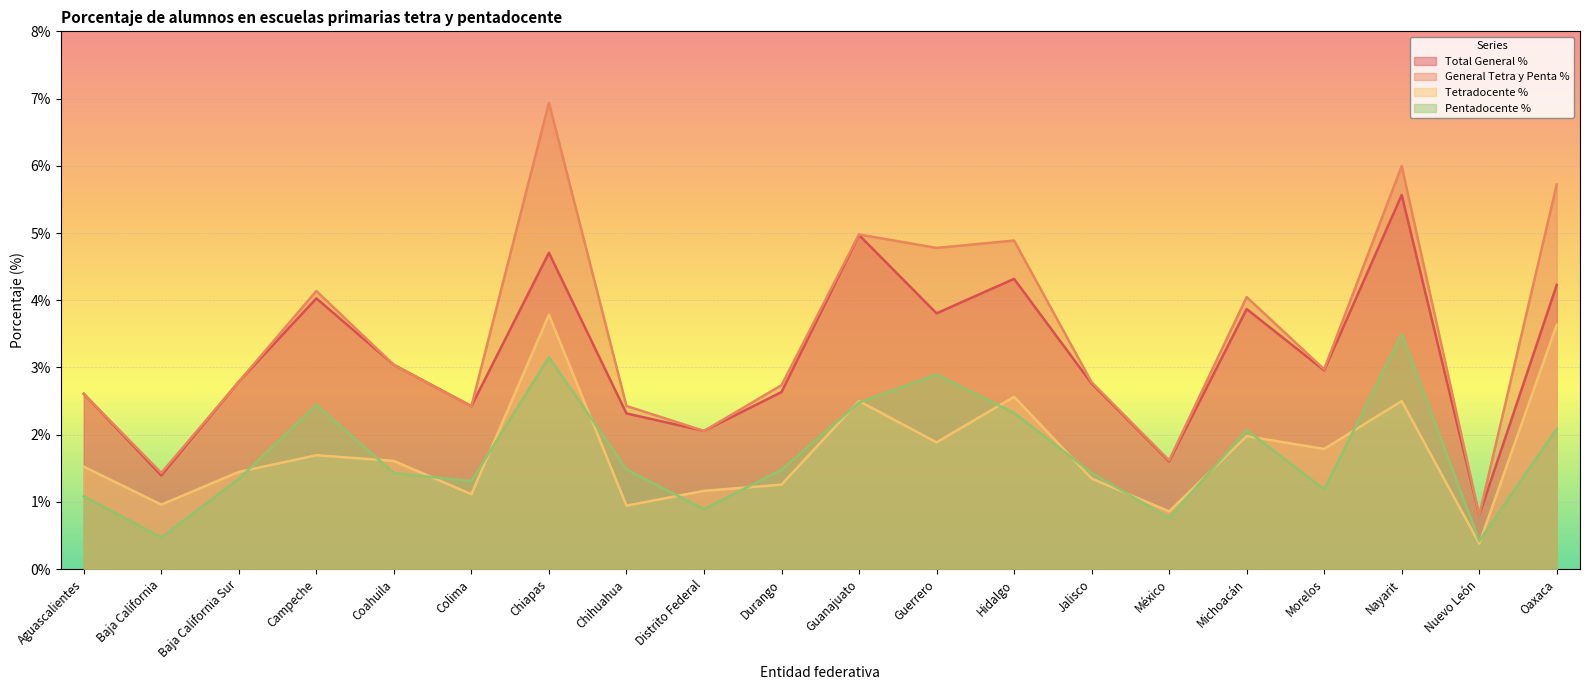

Reading left to right, what are all the values shown in this chart?

Total General %: Aguascalientes=2.6	Baja California=1.4	Baja California Sur=2.8	Campeche=4.0	Coahuila=3.0	Colima=2.4	Chiapas=4.7	Chihuahua=2.3	Distrito Federal=2.1	Durango=2.6	Guanajuato=5.0	Guerrero=3.8	Hidalgo=4.3	Jalisco=2.8	México=1.6	Michoacán=3.9	Morelos=3.0	Nayarit=5.6	Nuevo León=0.8	Oaxaca=4.2
General Tetra y Penta %: Aguascalientes=2.6	Baja California=1.4	Baja California Sur=2.8	Campeche=4.1	Coahuila=3.0	Colima=2.4	Chiapas=6.9	Chihuahua=2.4	Distrito Federal=2.1	Durango=2.7	Guanajuato=5.0	Guerrero=4.8	Hidalgo=4.9	Jalisco=2.8	México=1.6	Michoacán=4.0	Morelos=3.0	Nayarit=6.0	Nuevo León=0.8	Oaxaca=5.7
Tetradocente %: Aguascalientes=1.5	Baja California=1.0	Baja California Sur=1.4	Campeche=1.7	Coahuila=1.6	Colima=1.1	Chiapas=3.8	Chihuahua=0.9	Distrito Federal=1.2	Durango=1.3	Guanajuato=2.5	Guerrero=1.9	Hidalgo=2.6	Jalisco=1.3	México=0.9	Michoacán=2.0	Morelos=1.8	Nayarit=2.5	Nuevo León=0.4	Oaxaca=3.6
Pentadocente %: Aguascalientes=1.1	Baja California=0.5	Baja California Sur=1.3	Campeche=2.4	Coahuila=1.4	Colima=1.3	Chiapas=3.2	Chihuahua=1.5	Distrito Federal=0.9	Durango=1.5	Guanajuato=2.5	Guerrero=2.9	Hidalgo=2.3	Jalisco=1.4	México=0.8	Michoacán=2.1	Morelos=1.2	Nayarit=3.5	Nuevo León=0.4	Oaxaca=2.1